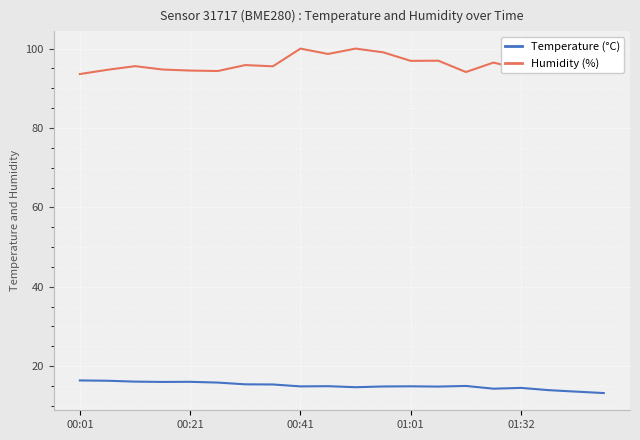

True or false: Temperature (°C) and Humidity (%) cross at least once.

False